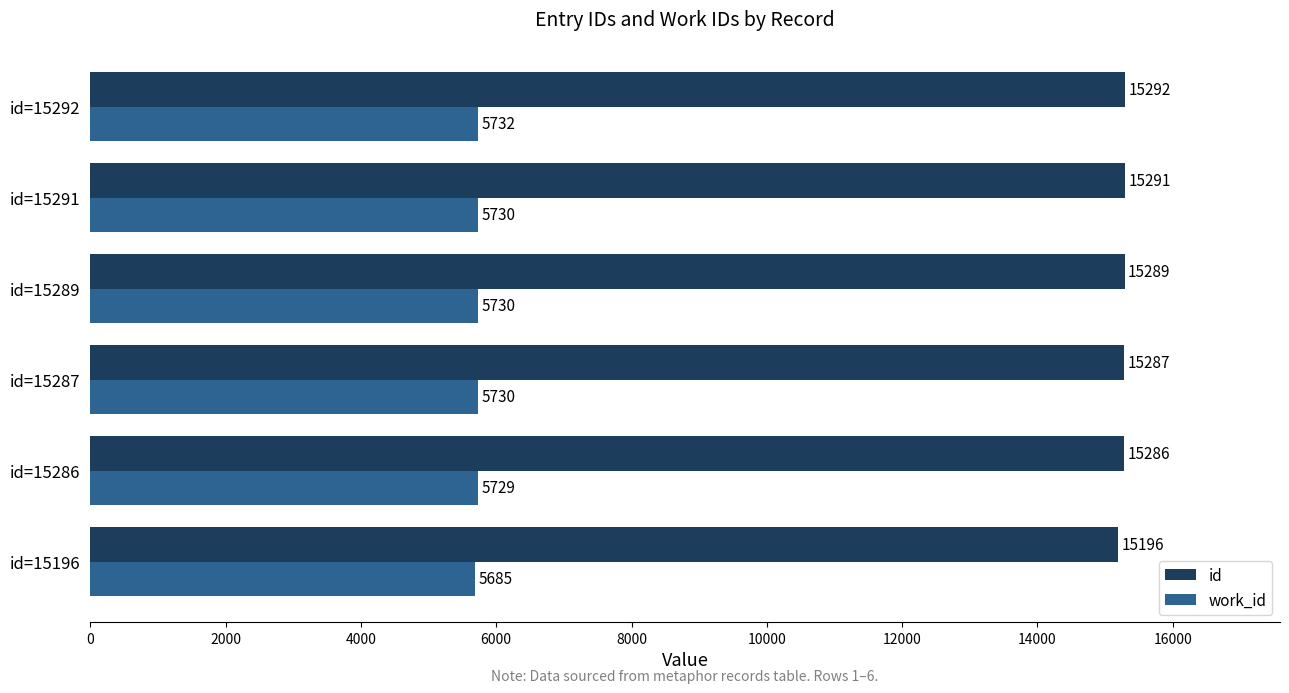

What is the spread (max minus min) of values at id=15291?

9561